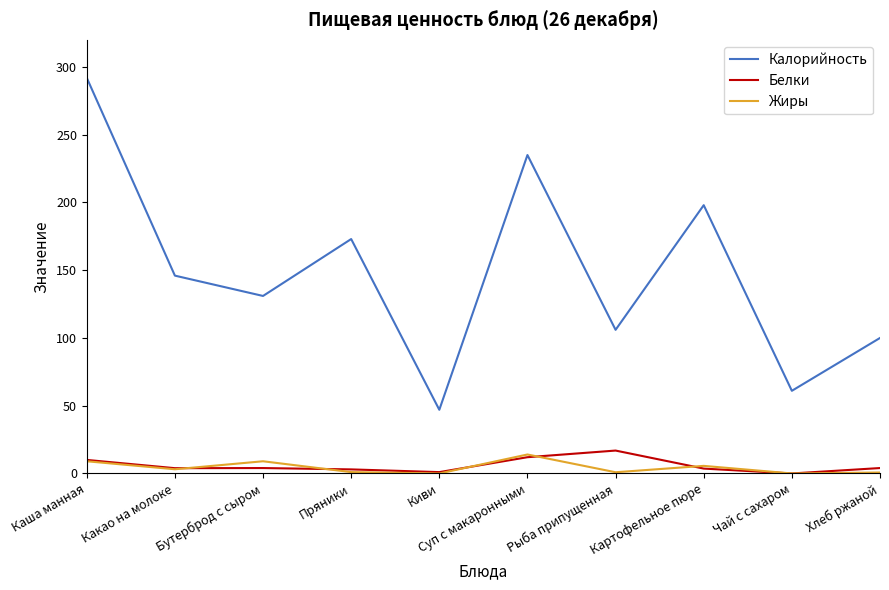

What is the difference between the maximum and minimum values in the Калорийность series?

245.0